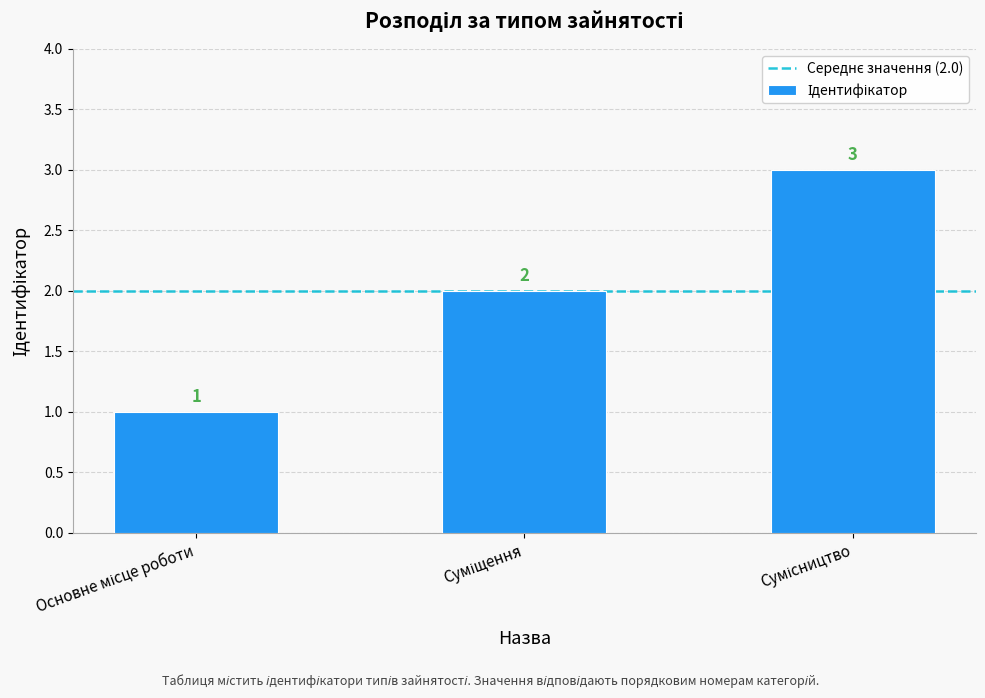

What is the greatest value displayed?

3